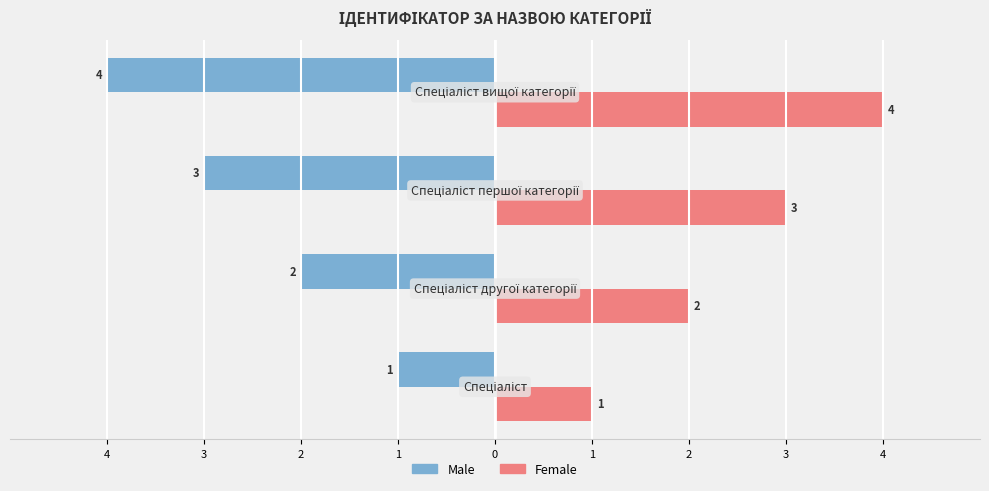

What are all the series names shown in the legend?

Male, Female